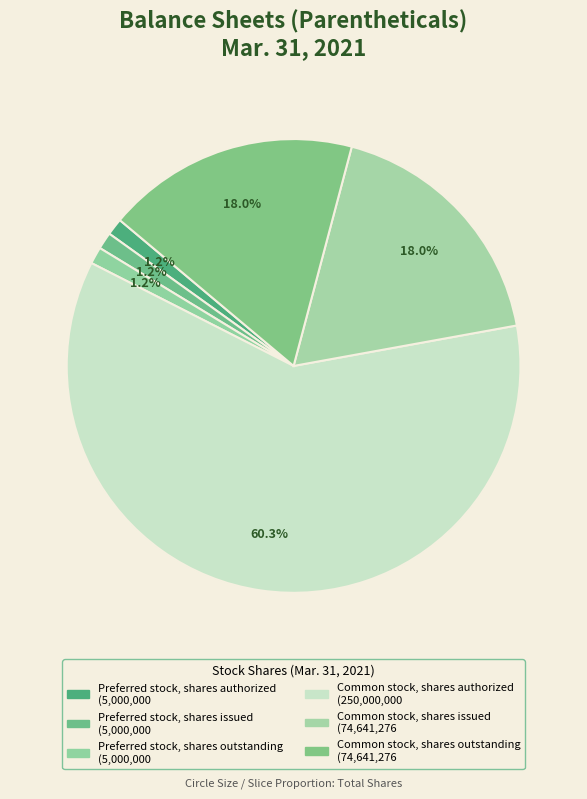

What is the change in value from Preferred stock, shares authorized to Common stock, shares authorized?

+245000000